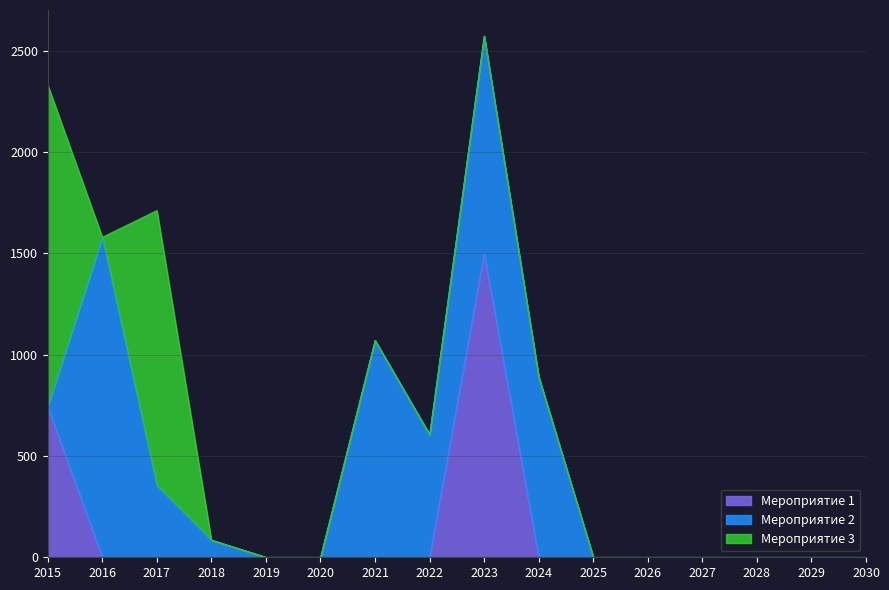

Which series changed the most between 2019 and 2023?

Мероприятие 1